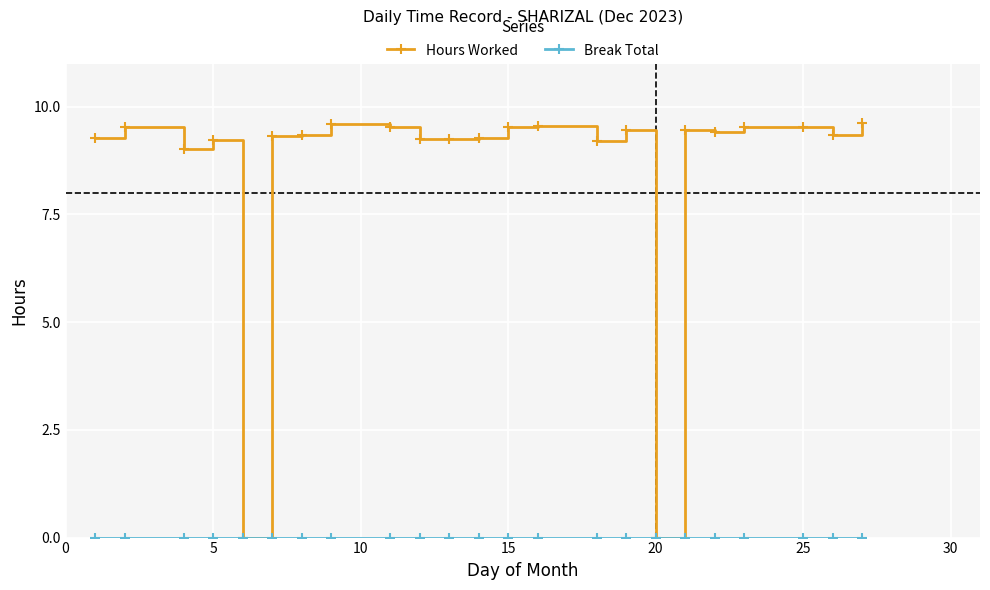

Which series has the largest total across all categories?

Hours Worked